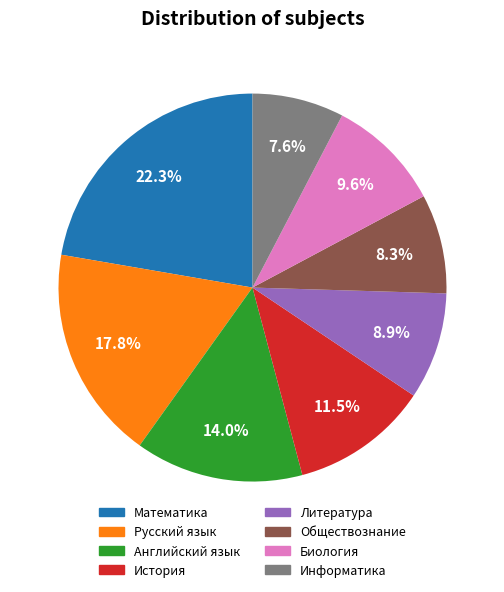

To the nearest percent, what is the difference between the Биология and Математика slice percentages?

13%